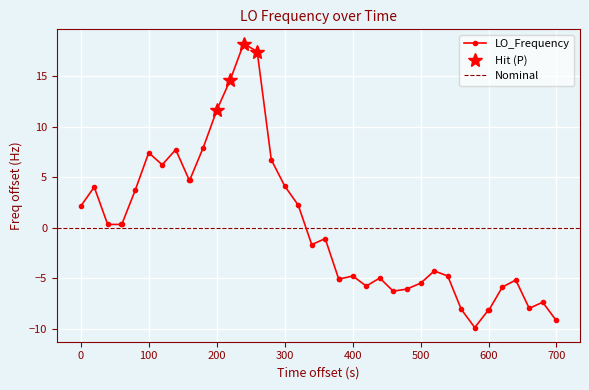

How many data points in LO_Frequency are less than -1?

21